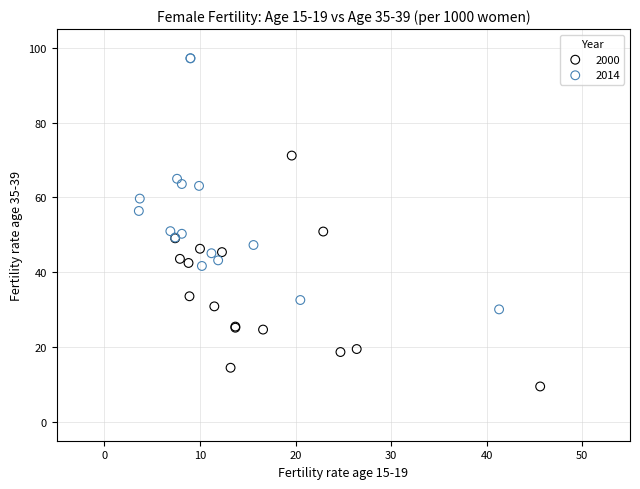

Which series has the largest Y range (max minus min)?

2014